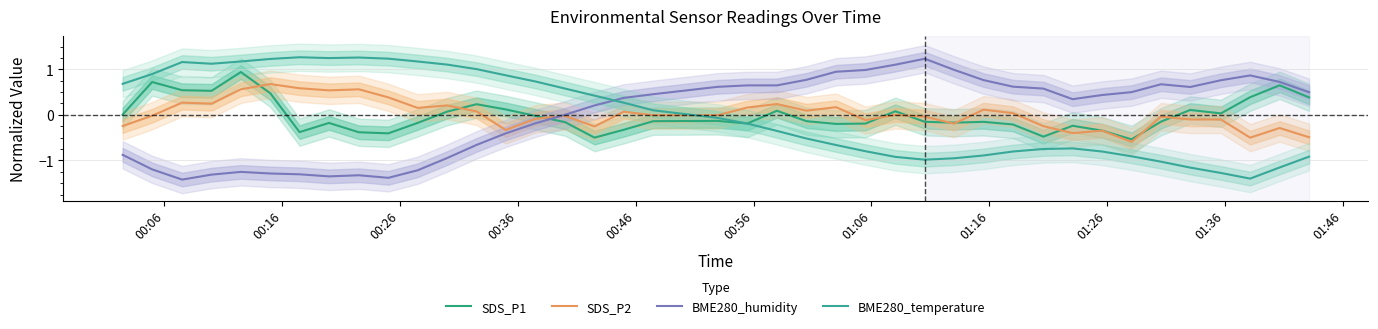

How many categories are shown in the chart?

40